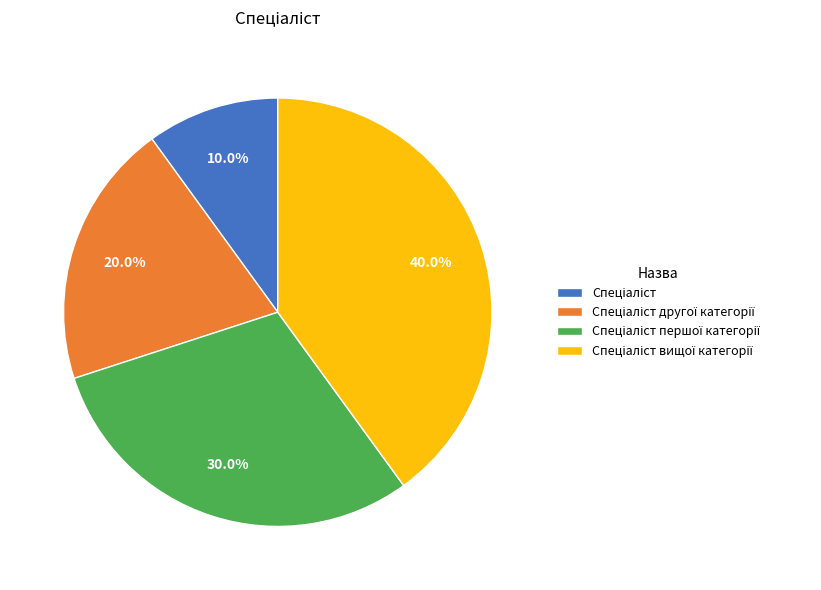

Is there any slice that represents more than half of the pie?

No